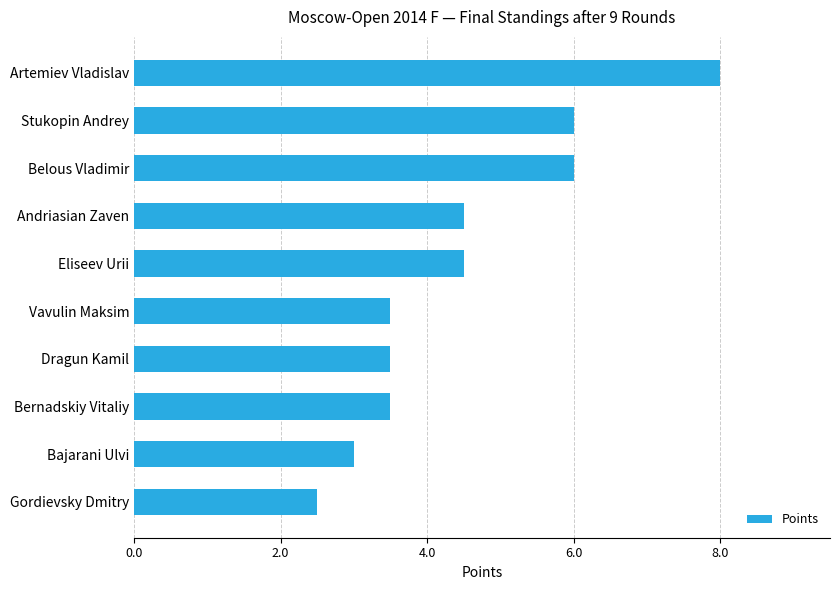

Reading bottom to top, extract all data points from this chart.

2.5	3.0	3.5	3.5	3.5	4.5	4.5	6.0	6.0	8.0